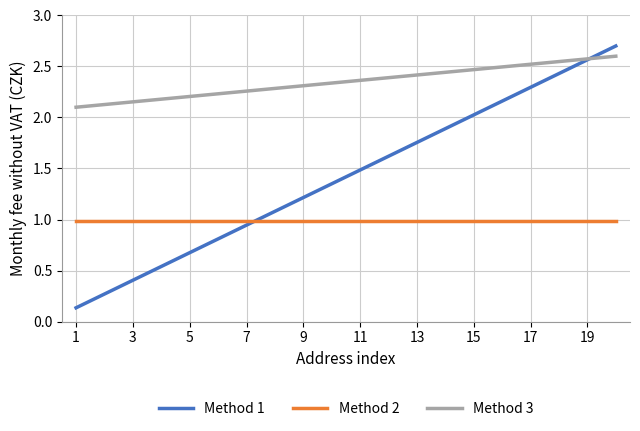

Which series has the largest total across all categories?

Method 3